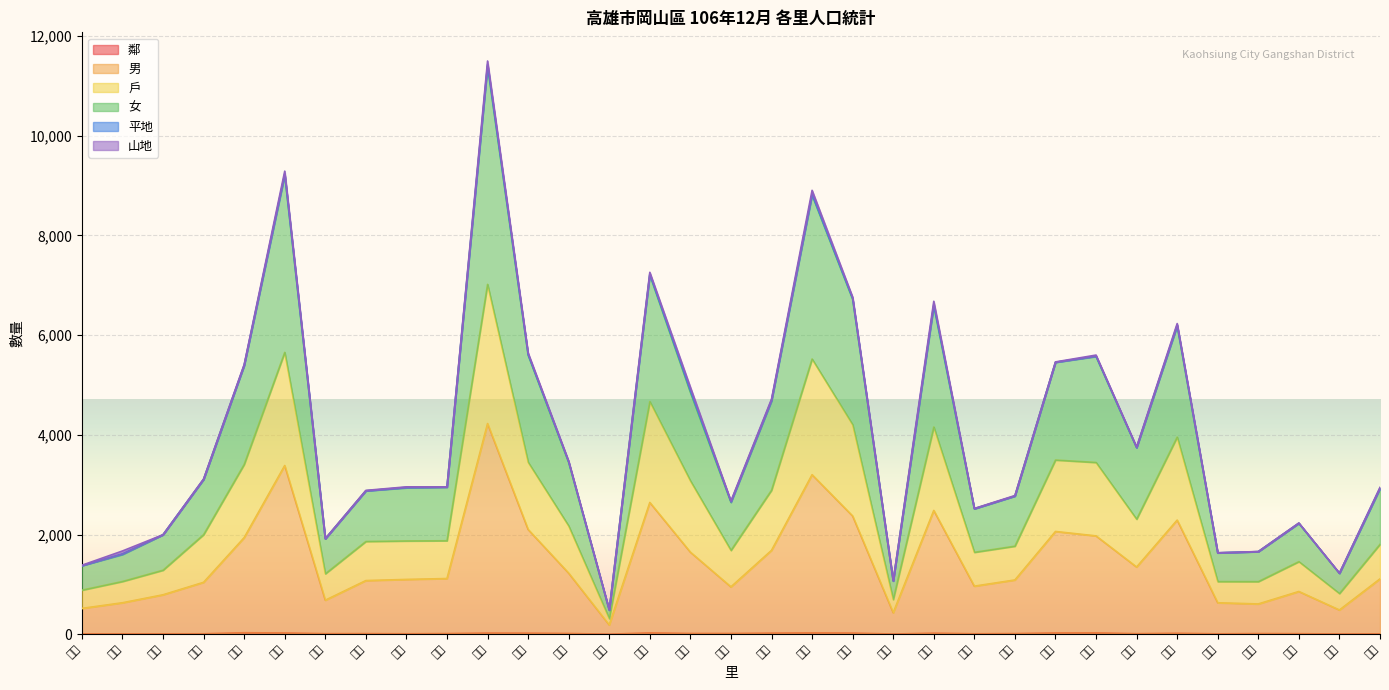

What is the maximum value shown in the chart?

11395